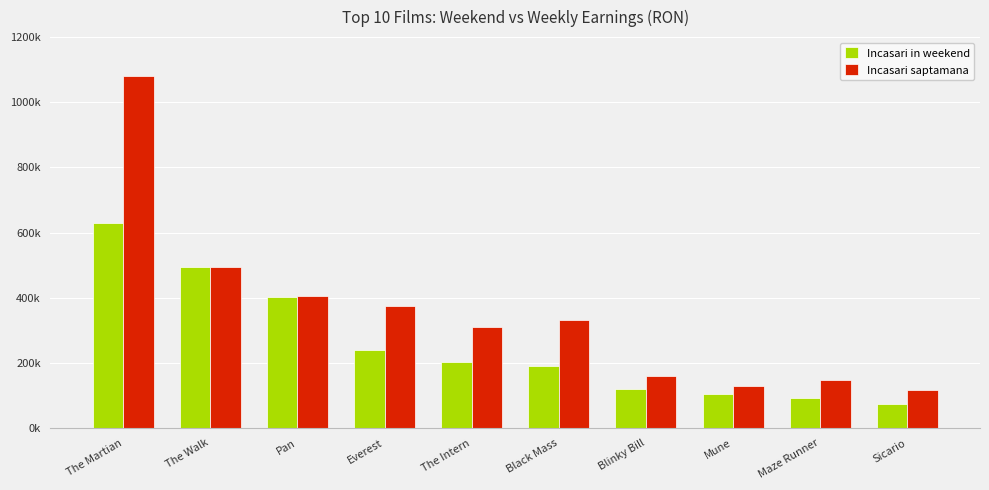

Does the chart contain any negative values?

No